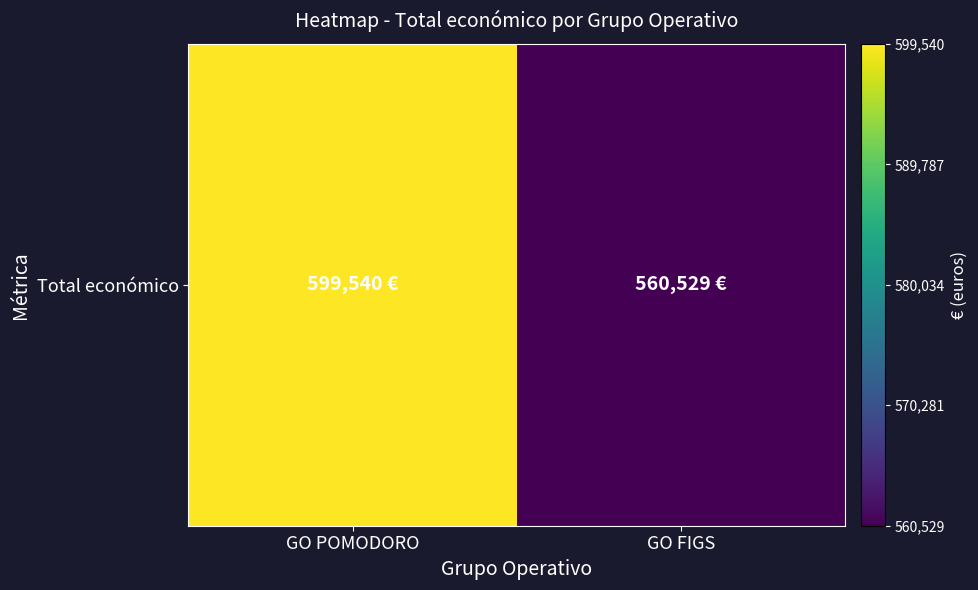

Approximately how many times larger is the value at GO POMODORO compared to GO FIGS?

1.1